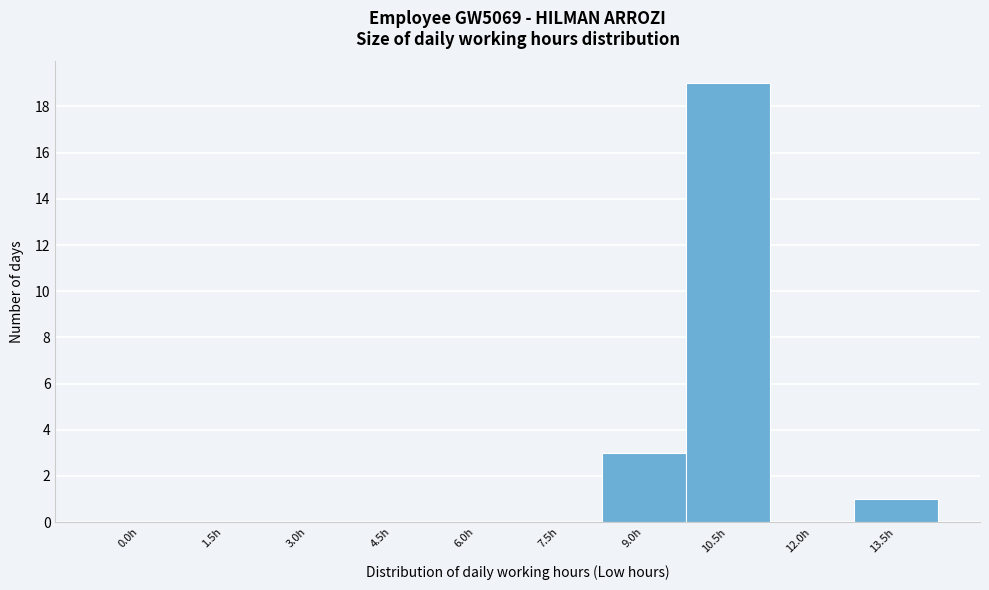

Reading left to right, extract all data points from this chart.

0.0h=0	1.5h=0	3.0h=0	4.5h=0	6.0h=0	7.5h=0	9.0h=3	10.5h=19	12.0h=0	13.5h=1